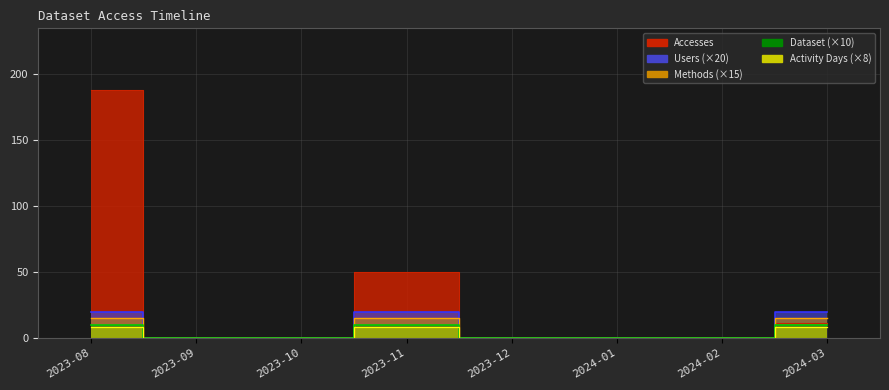

How many values in Users are above zero?

3